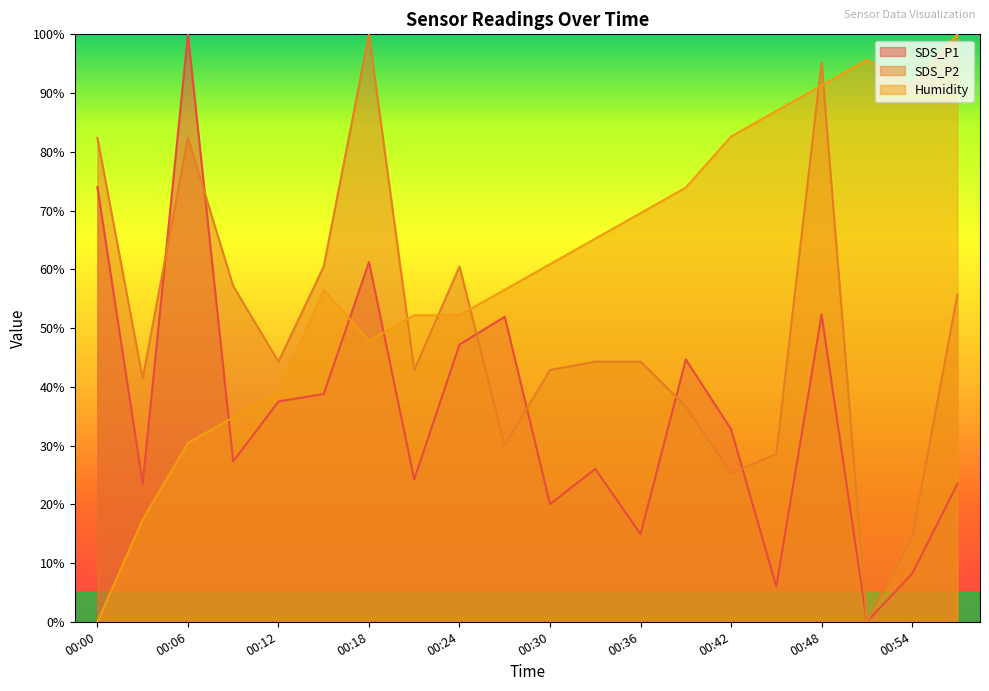

Does the chart have visible grid lines?

No